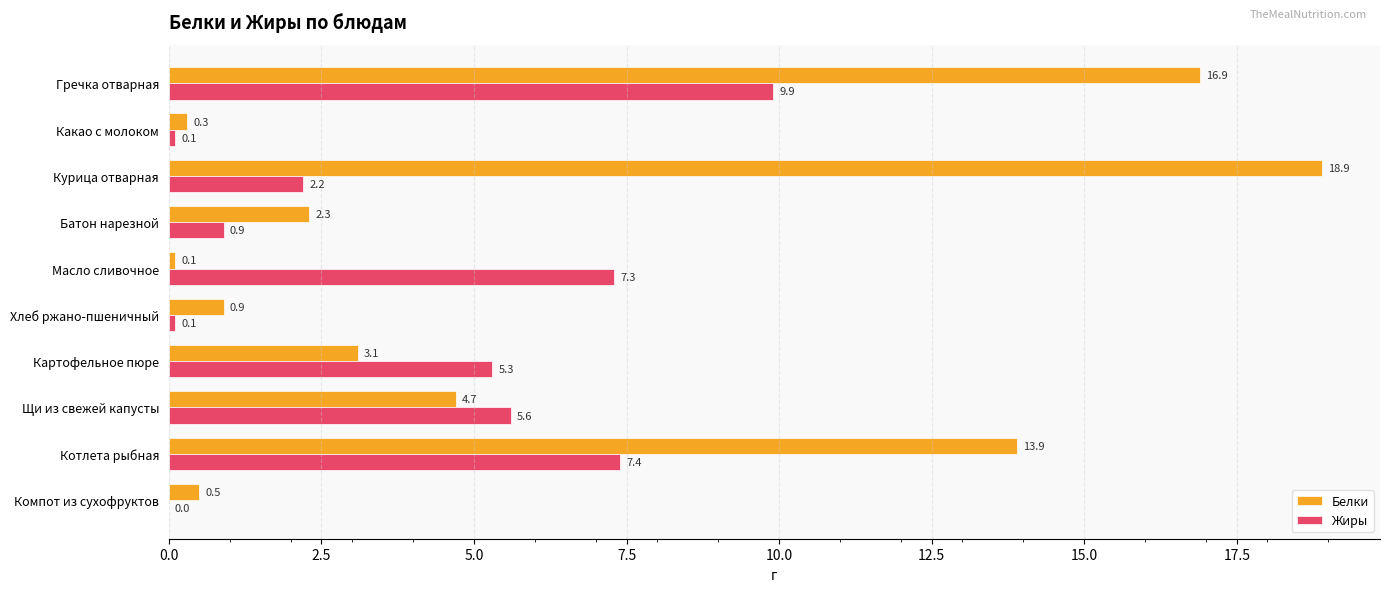

Where is Белки nearest to the value 9?

Щи из свежей капусты